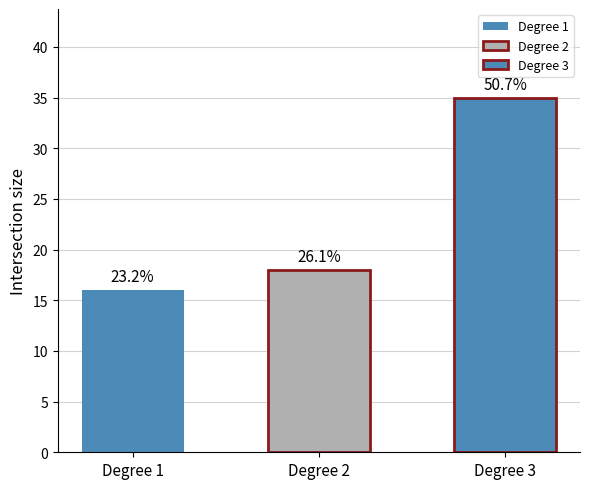

At which label does 3 reach its minimum?

2